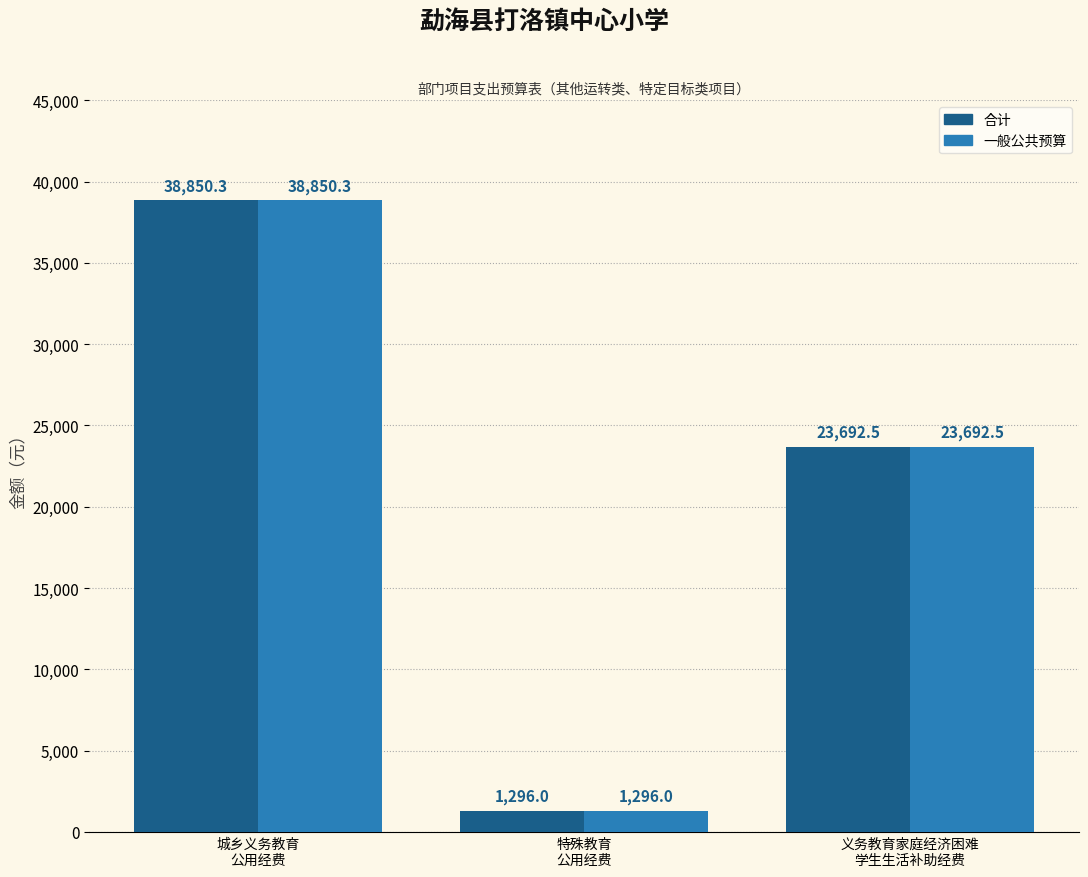

Is it true that 合计 equals 23692.5 at 义务教育家庭经济困难
学生生活补助经费?

True